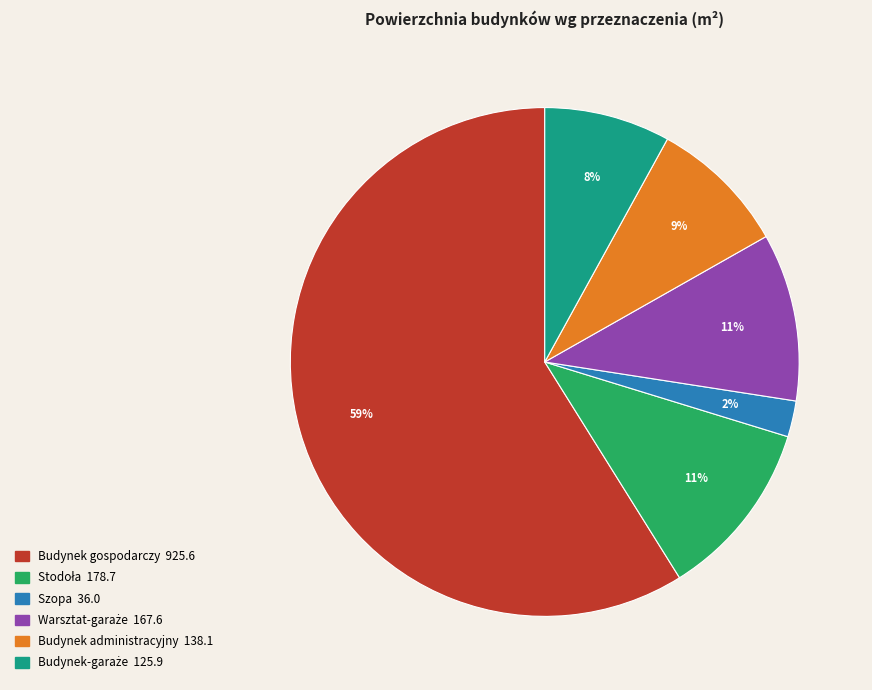

To the nearest percent, what is the combined percentage of Budynek gospodarczy and Szopa?

61%